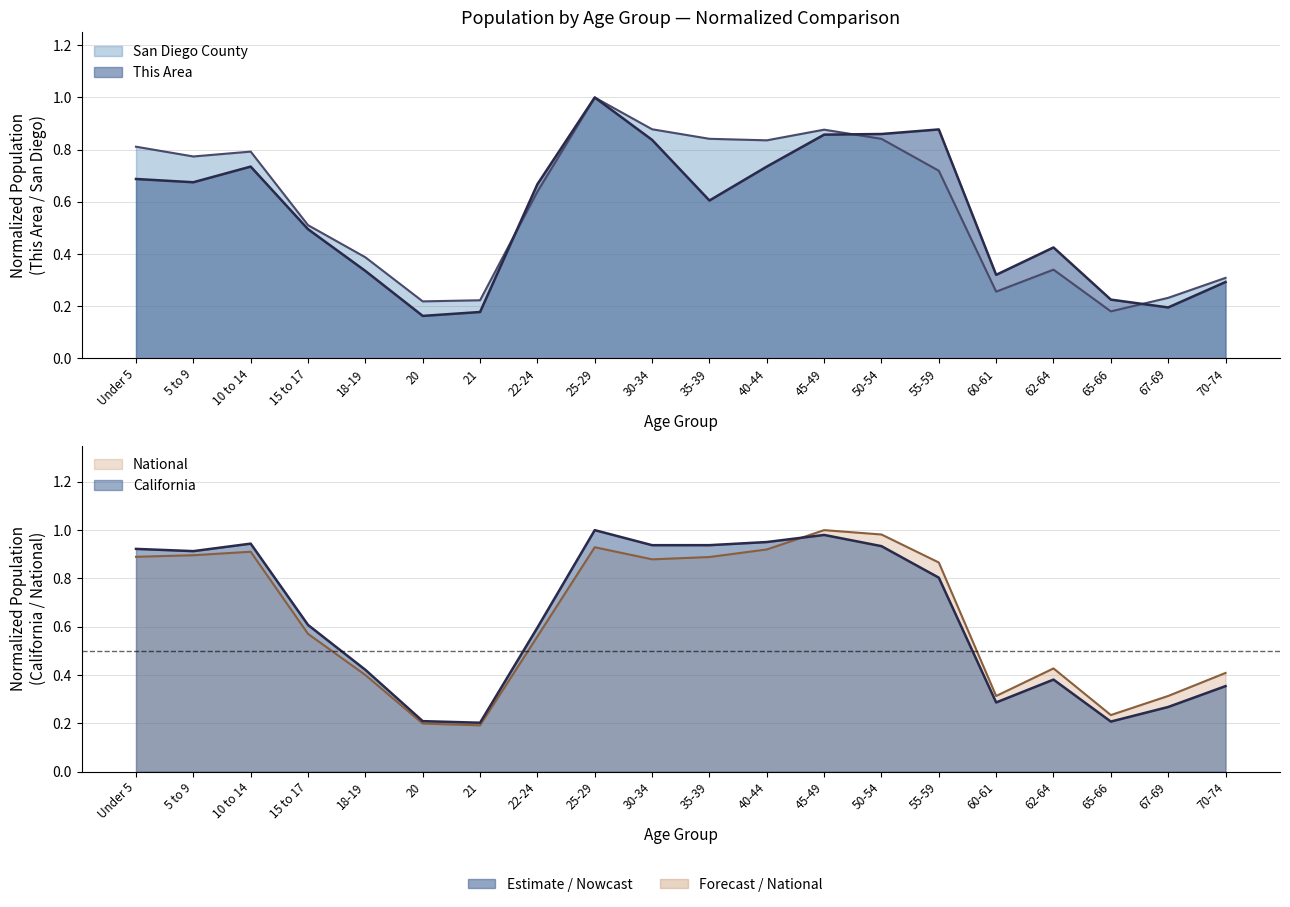

Between 20 and 55-59, which is larger?

55-59